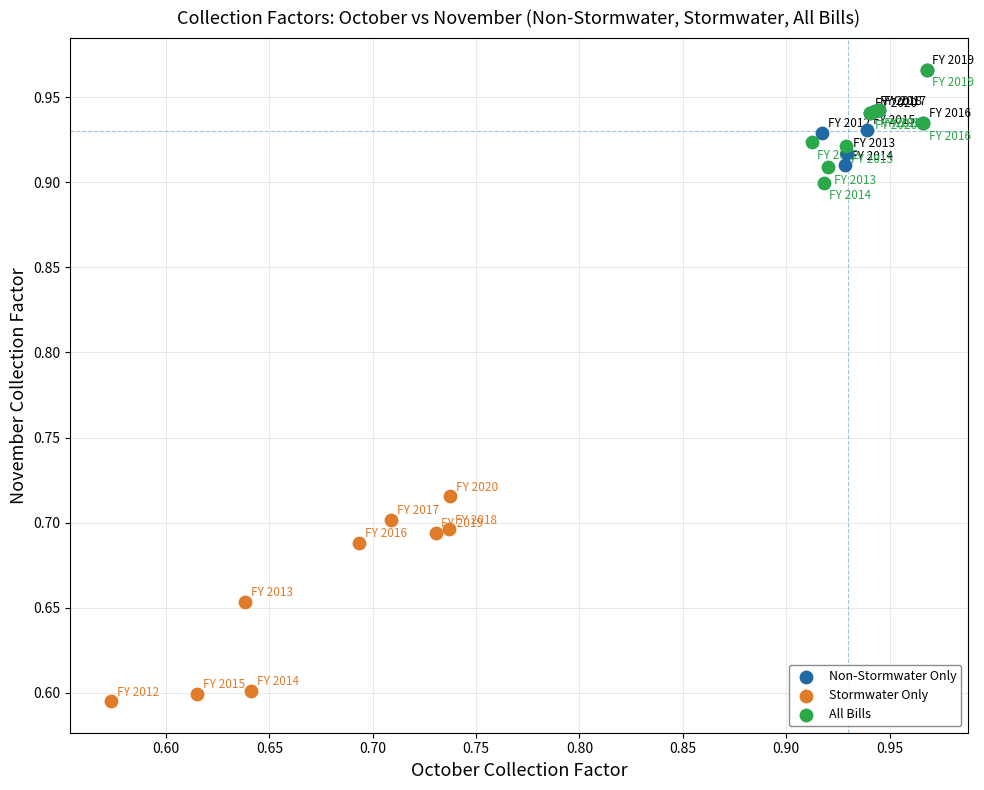

Which series contains the lowest Y value?

Stormwater Only